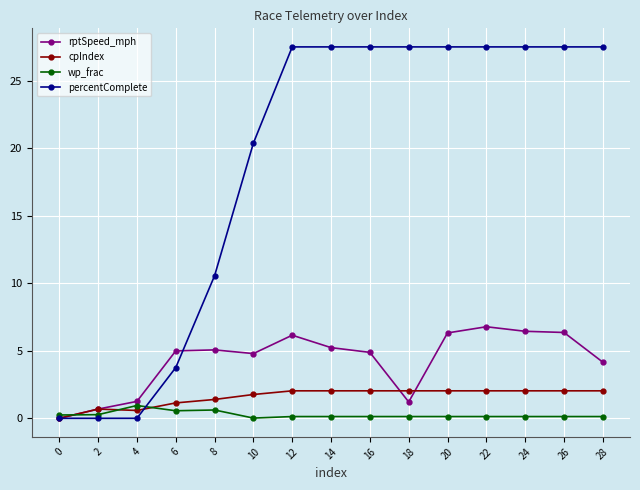

What is the total value across all series at 8?

17.6